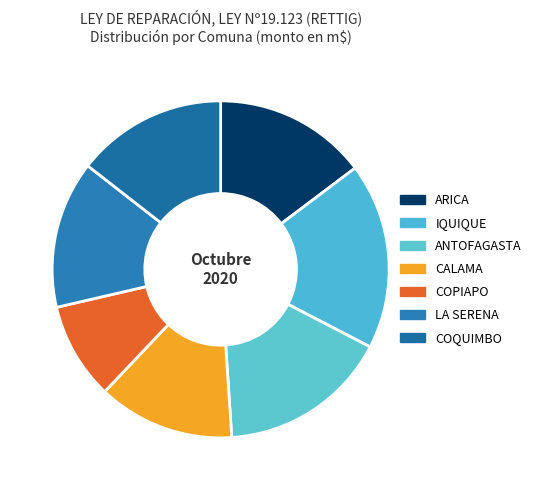

Which category has the smallest portion of the pie?

COPIAPO